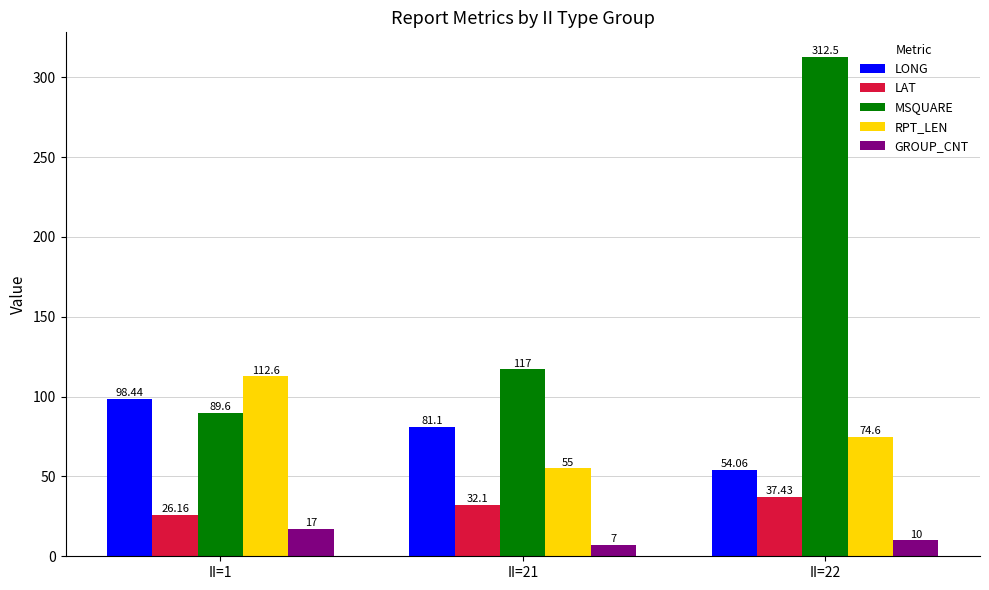

Is the value of MSQUARE at II=1 greater than the value of LONG at II=22?

Yes